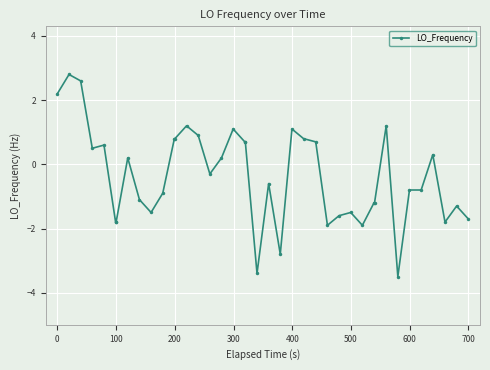

What is the difference between the second highest and minimum values?

6.1